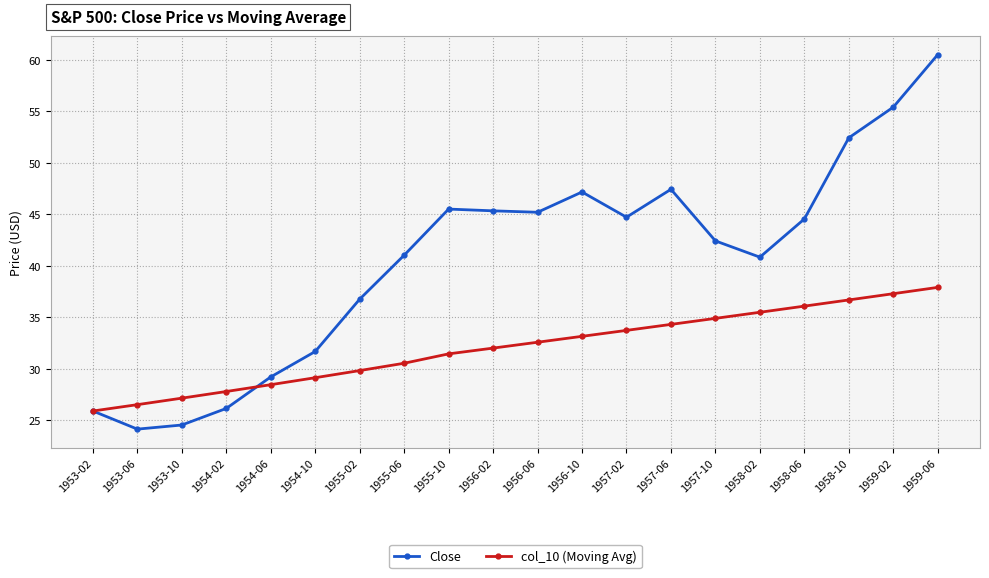

List the series in order of their peak value, highest first.

Close, col_10 (Moving Avg)